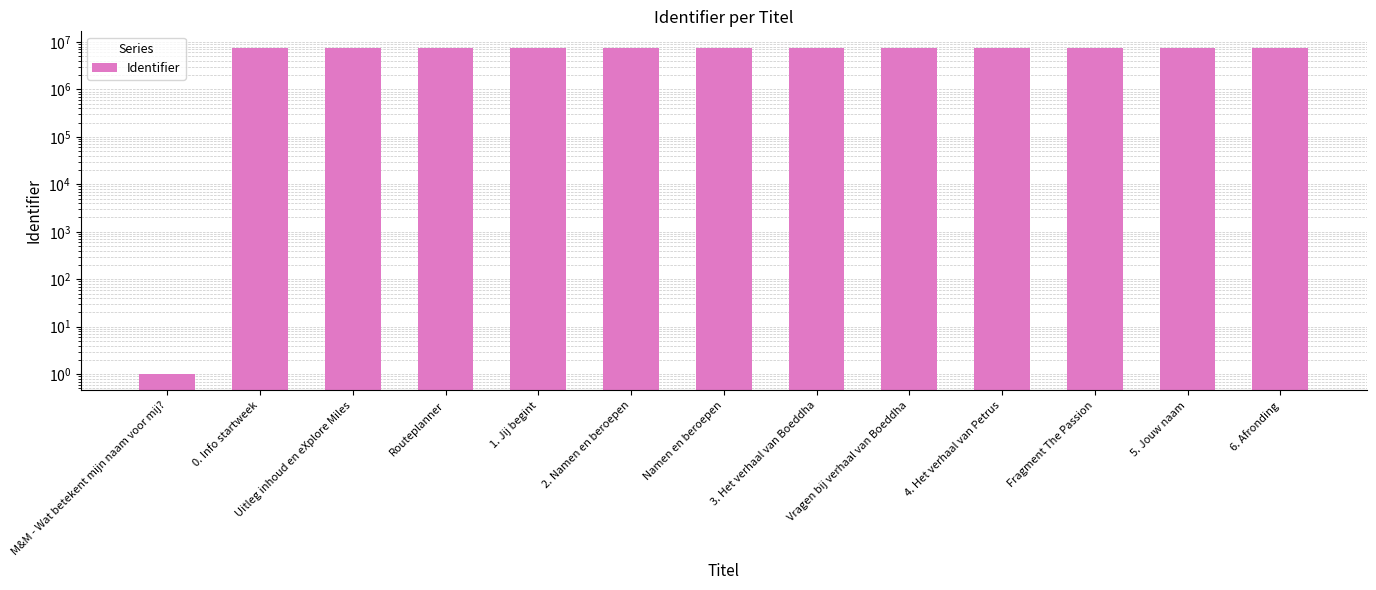

The chart shows a value of 4442769 at 3. Het verhaal van Boeddha. True or false?

False